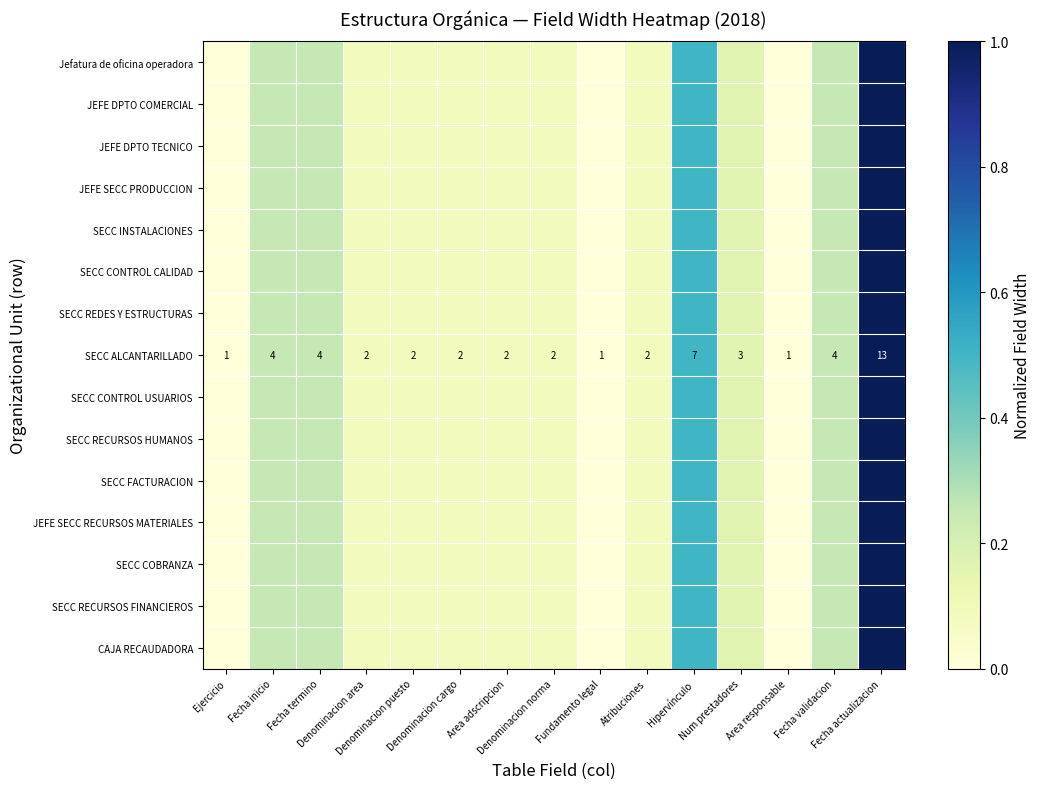

List the series in order of their peak value, highest first.

Jefatura de oficina operadora, JEFE DPTO COMERCIAL, JEFE DPTO TECNICO, JEFE SECC PRODUCCION, SECC INSTALACIONES, SECC CONTROL CALIDAD, SECC REDES Y ESTRUCTURAS, SECC ALCANTARILLADO, SECC CONTROL USUARIOS, SECC RECURSOS HUMANOS, SECC FACTURACION, JEFE SECC RECURSOS MATERIALES, SECC COBRANZA, SECC RECURSOS FINANCIEROS, CAJA RECAUDADORA